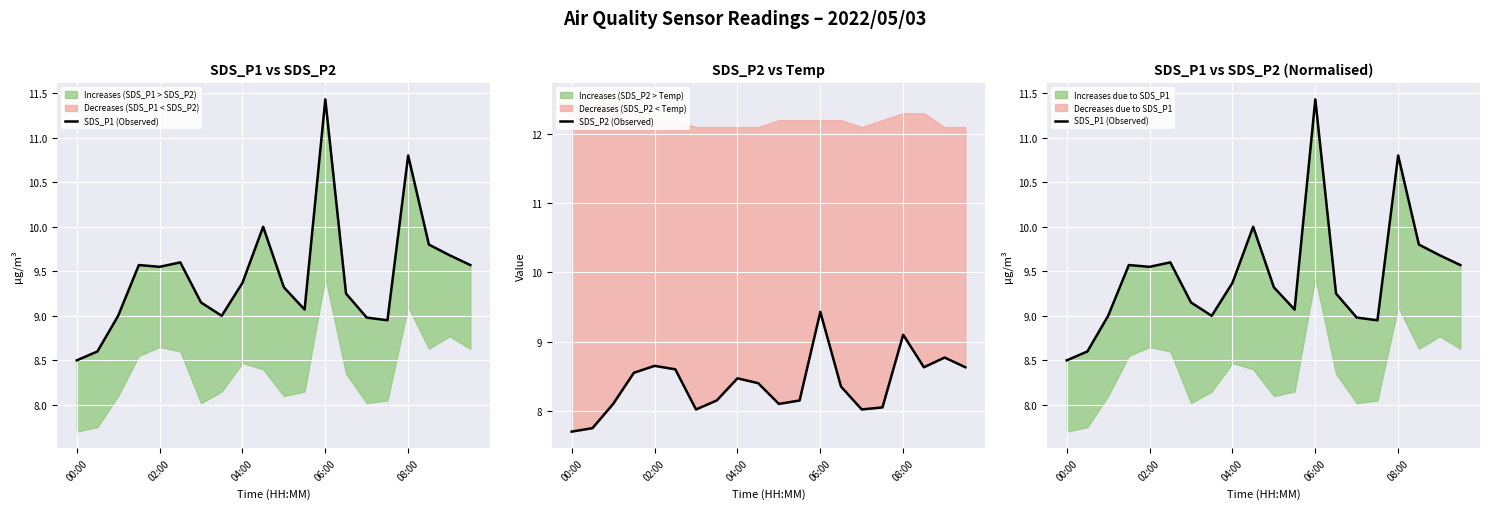

Which series has the largest total across all categories?

SDS_P1 (Observed)